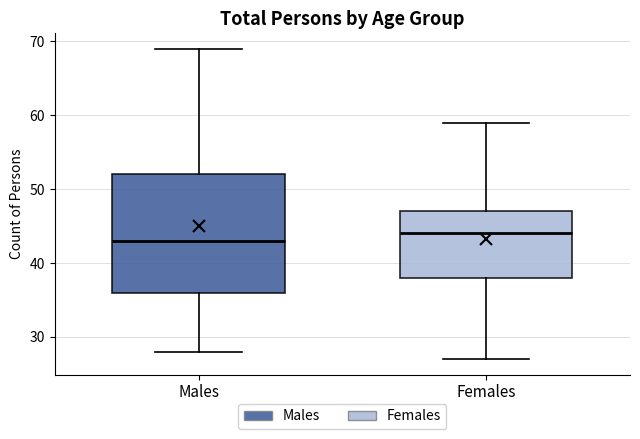

Where is the upper edge of the box for Females on the y-axis? The values are not printed on the chart, so give them approximately, as read against the axis.

47